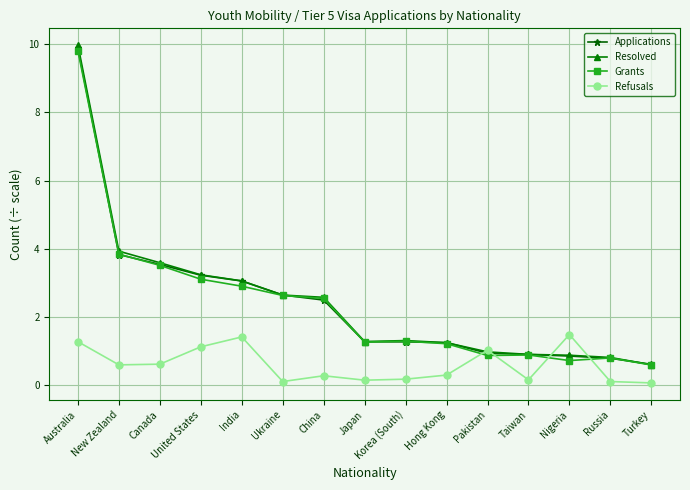

What is the sum of all Applications values?

36.5